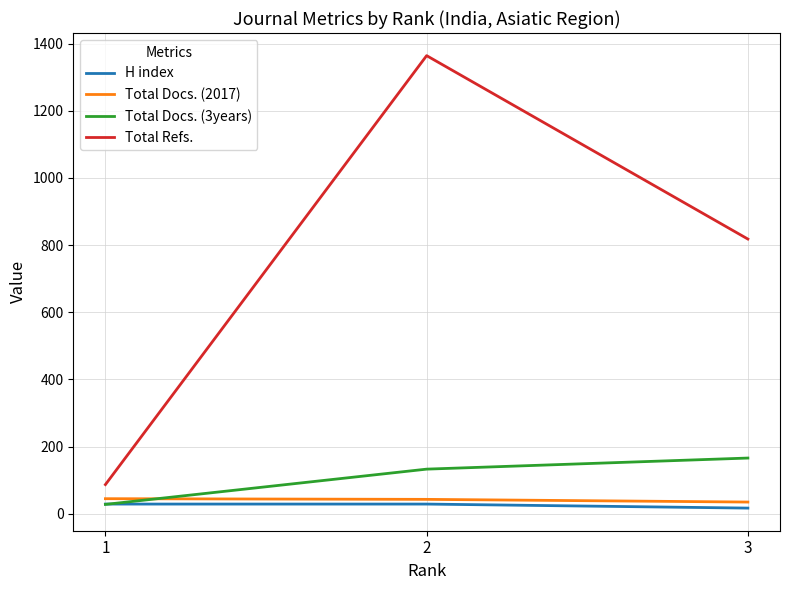

Which label corresponds to the largest value in the chart?

2